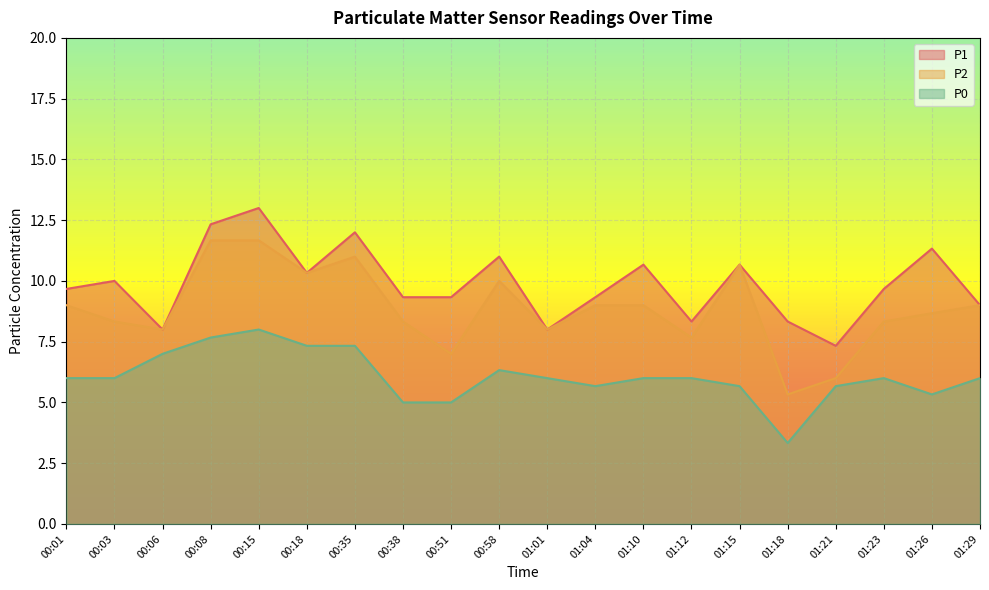

Which series has the largest total across all categories?

P1